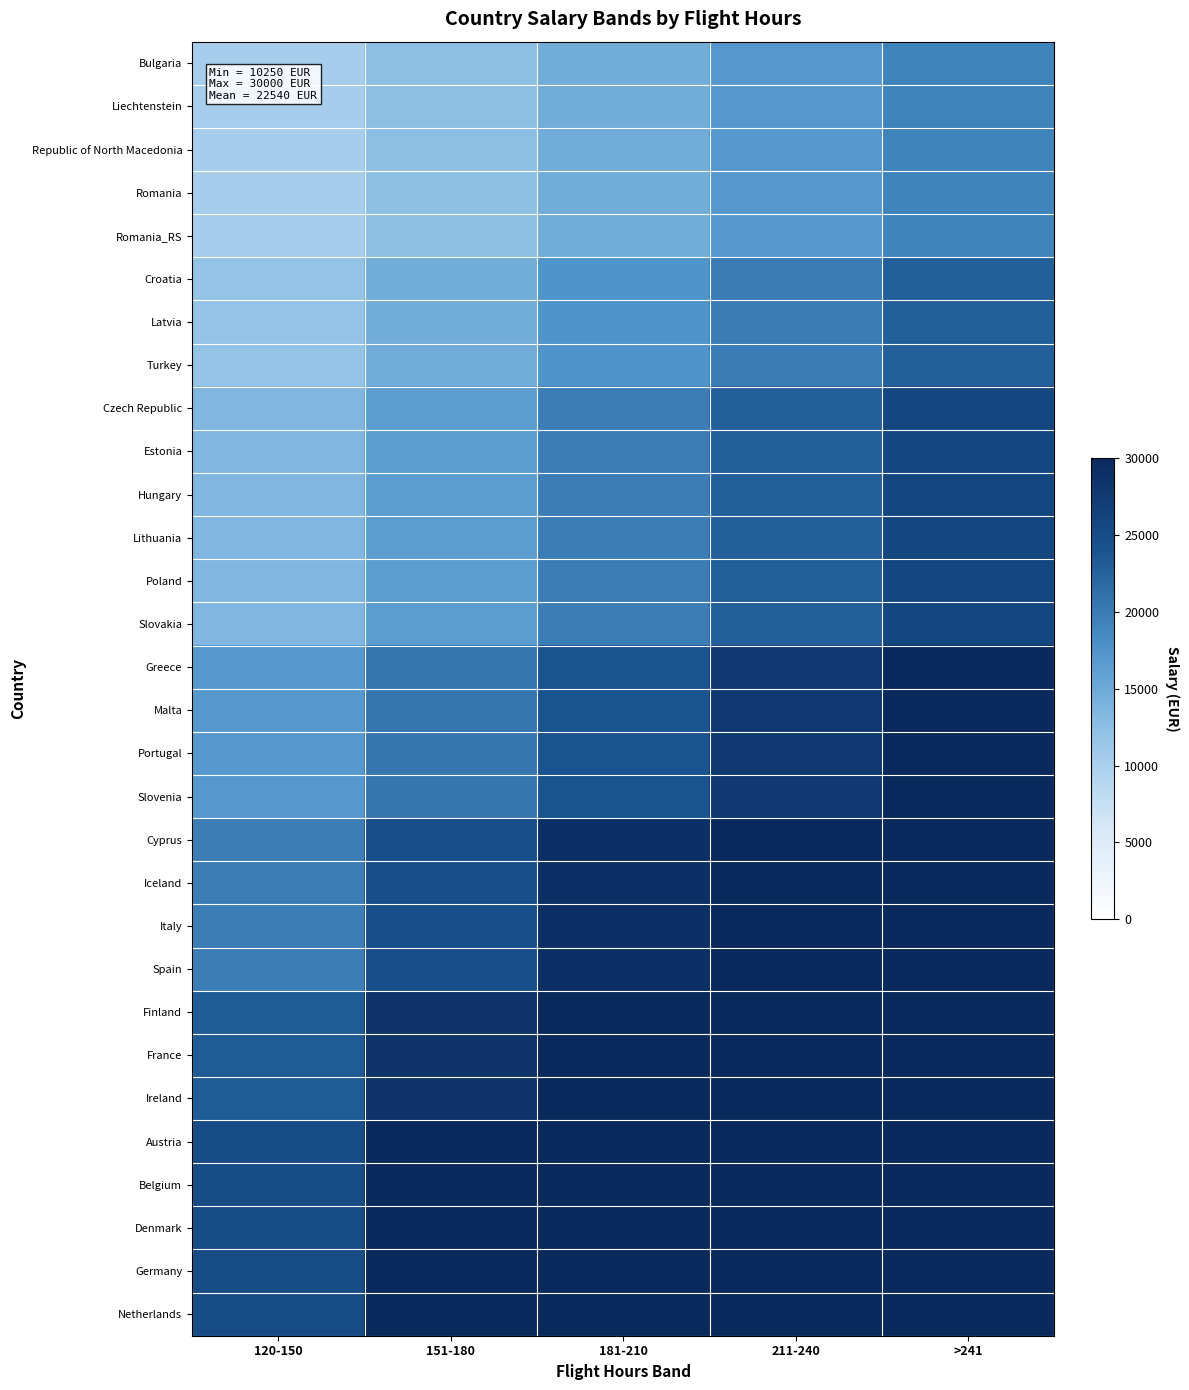

Reading left to right, transcribe all the data shown in this chart.

Bulgaria: 120-150=10250	151-180=12500	181-210=14750	211-240=17000	>241=19250
Liechtenstein: 120-150=10250	151-180=12500	181-210=14750	211-240=17000	>241=19250
Republic of North Macedonia: 120-150=10250	151-180=12500	181-210=14750	211-240=17000	>241=19250
Romania: 120-150=10250	151-180=12500	181-210=14750	211-240=17000	>241=19250
Romania_RS: 120-150=10250	151-180=12500	181-210=14750	211-240=17000	>241=19250
Croatia: 120-150=12000	151-180=14750	181-210=17500	211-240=20000	>241=22750
Latvia: 120-150=12000	151-180=14750	181-210=17500	211-240=20000	>241=22750
Turkey: 120-150=12000	151-180=14750	181-210=17500	211-240=20000	>241=22750
Czech Republic: 120-150=13500	151-180=16500	181-210=19750	211-240=22750	>241=26000
Estonia: 120-150=13500	151-180=16500	181-210=19750	211-240=22750	>241=26000
Hungary: 120-150=13500	151-180=16500	181-210=19750	211-240=22750	>241=26000
Lithuania: 120-150=13500	151-180=16500	181-210=19750	211-240=22750	>241=26000
Poland: 120-150=13500	151-180=16500	181-210=19750	211-240=22750	>241=26000
Slovakia: 120-150=13500	151-180=16500	181-210=19750	211-240=22750	>241=26000
Greece: 120-150=17000	151-180=20500	181-210=24000	211-240=27750	>241=30000
Malta: 120-150=17000	151-180=20500	181-210=24000	211-240=27750	>241=30000
Portugal: 120-150=17000	151-180=20500	181-210=24000	211-240=27750	>241=30000
Slovenia: 120-150=17000	151-180=20500	181-210=24000	211-240=27750	>241=30000
Cyprus: 120-150=19750	151-180=24500	181-210=29000	211-240=30000	>241=30000
Iceland: 120-150=19750	151-180=24500	181-210=29000	211-240=30000	>241=30000
Italy: 120-150=19750	151-180=24500	181-210=29000	211-240=30000	>241=30000
Spain: 120-150=19750	151-180=24500	181-210=29000	211-240=30000	>241=30000
Finland: 120-150=23250	151-180=28500	181-210=30000	211-240=30000	>241=30000
France: 120-150=23250	151-180=28500	181-210=30000	211-240=30000	>241=30000
Ireland: 120-150=23250	151-180=28500	181-210=30000	211-240=30000	>241=30000
Austria: 120-150=25000	151-180=30000	181-210=30000	211-240=30000	>241=30000
Belgium: 120-150=25000	151-180=30000	181-210=30000	211-240=30000	>241=30000
Denmark: 120-150=25000	151-180=30000	181-210=30000	211-240=30000	>241=30000
Germany: 120-150=25000	151-180=30000	181-210=30000	211-240=30000	>241=30000
Netherlands: 120-150=25000	151-180=30000	181-210=30000	211-240=30000	>241=30000